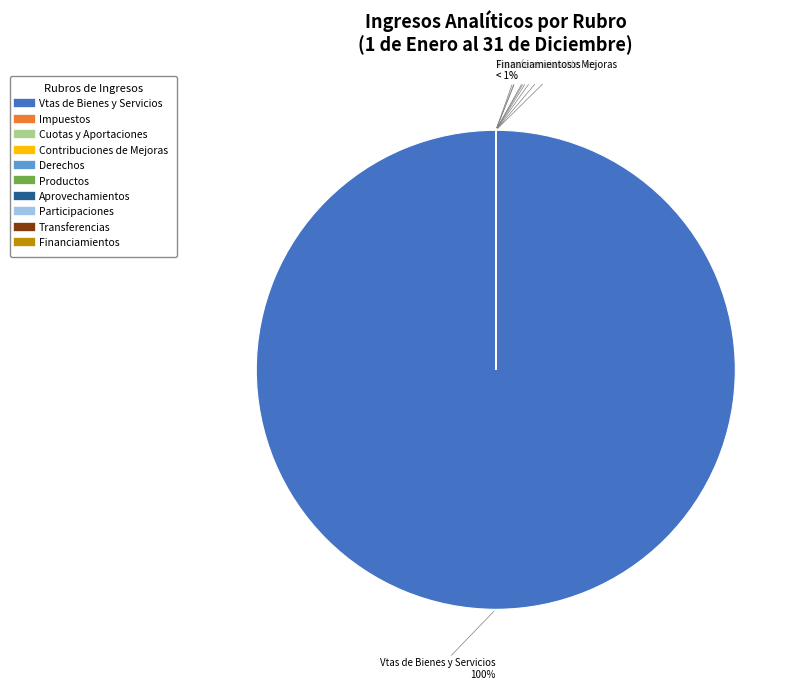

To the nearest percent, what is the difference between the largest and smallest slice percentages?

100%